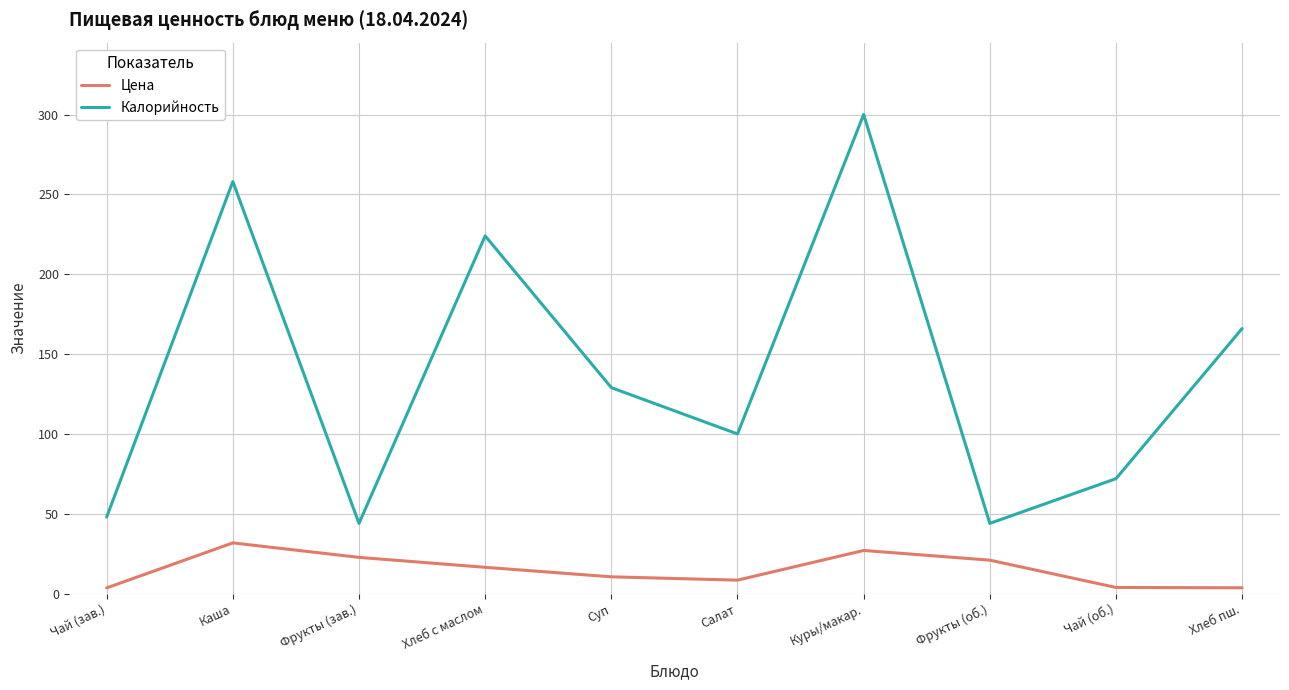

At Фрукты (зав.), list the series in order from largest to smallest.

Калорийность, Цена